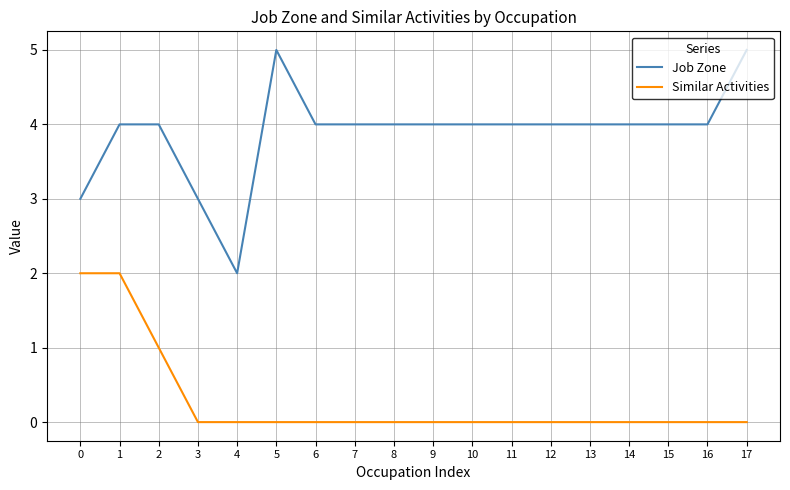

Is it true that Job Zone equals 2 at 0?

False